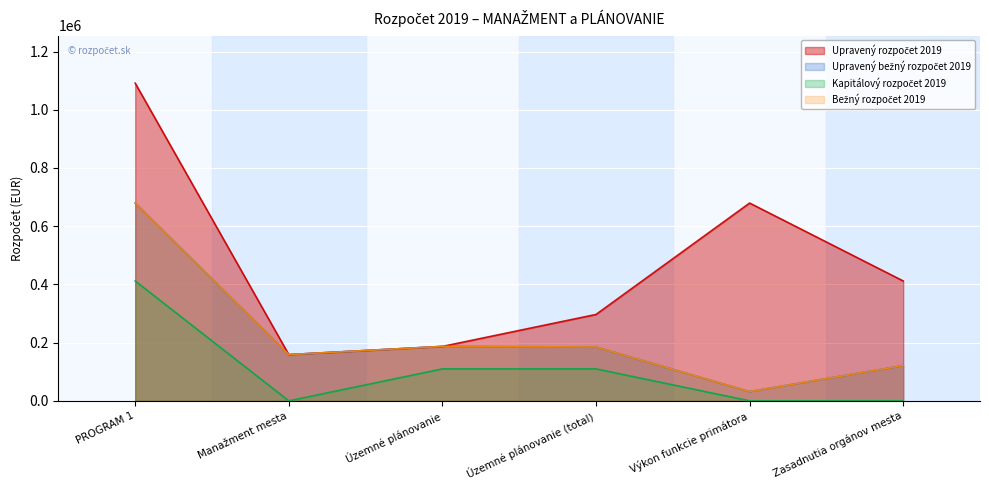

Reading left to right, what are all the values shown in this chart?

Upravený rozpočet 2019: 1091243	158900	187000	296800	679432	411811
Upravený bežný rozpočet 2019: 679432	158900	187000	185000	31800	121100
Bežný rozpočet 2019: 679432	158900	187000	185000	31800	121100
Kapitálový rozpočet 2019: 411811	0	109800	109800	0	0